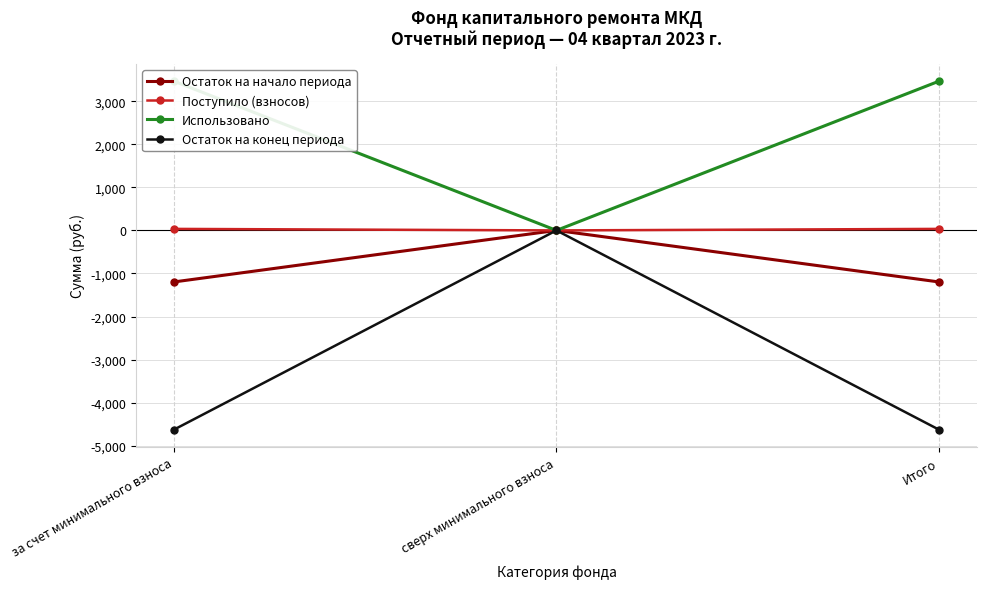

What is the value of the Использовано point at the 1st from the left?

3462.6